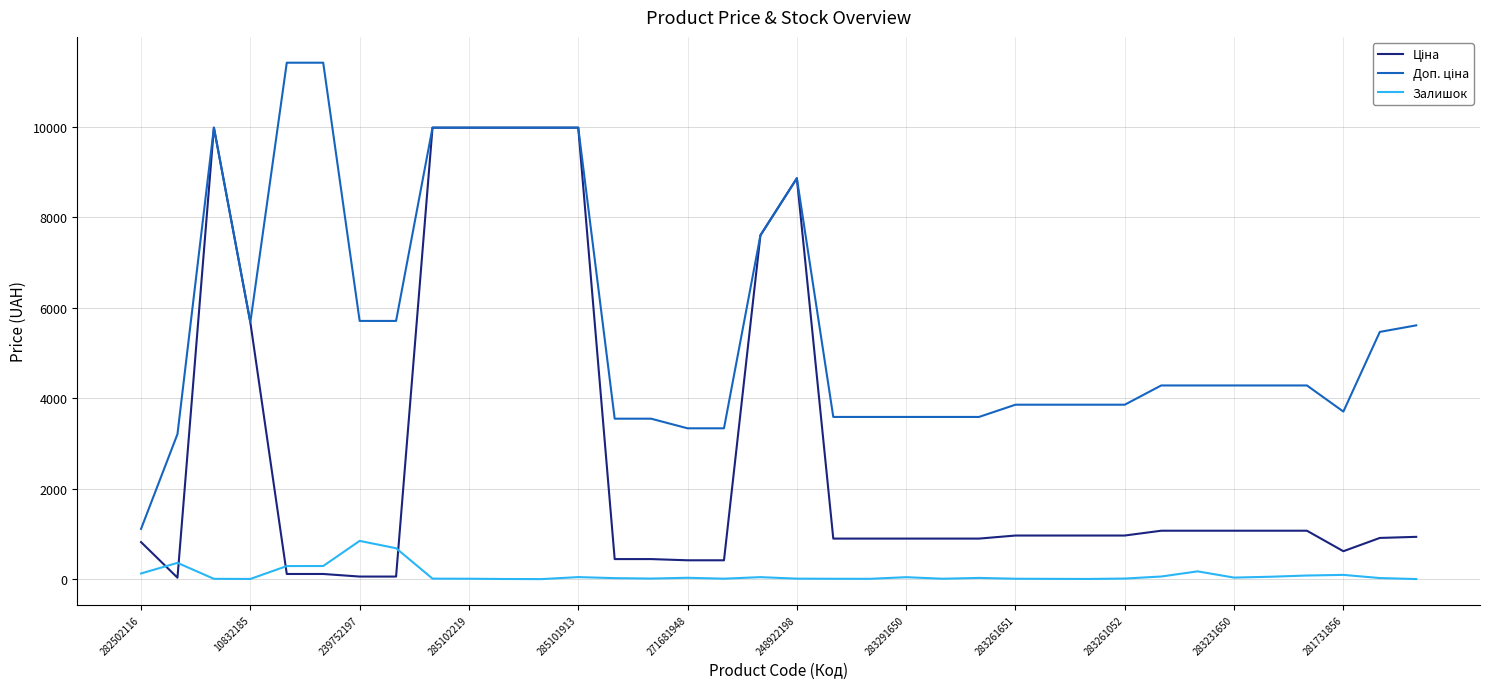

What is the highest value of the Залишок series?

845.0